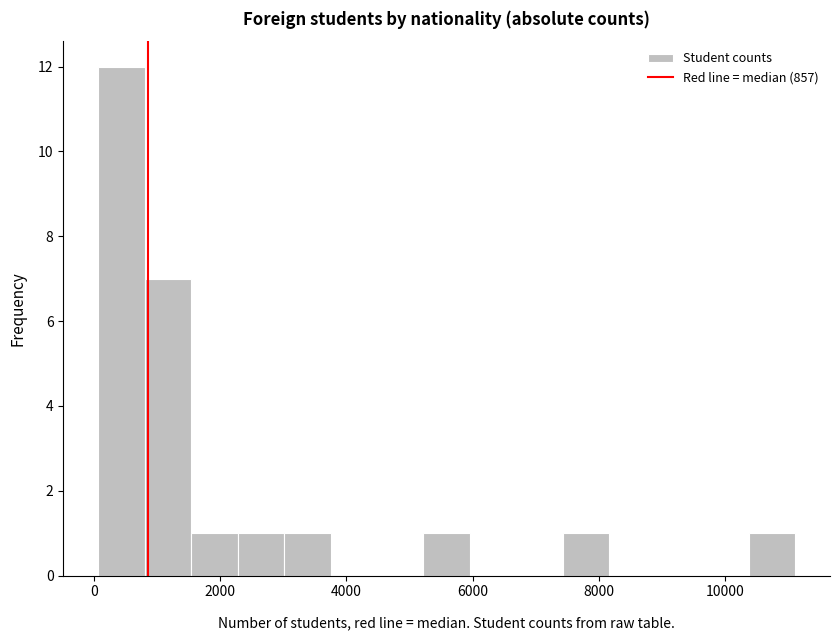

Around what value on the x-axis is the tallest bar? Give the approximate position of its centre, as read against the axis.

400